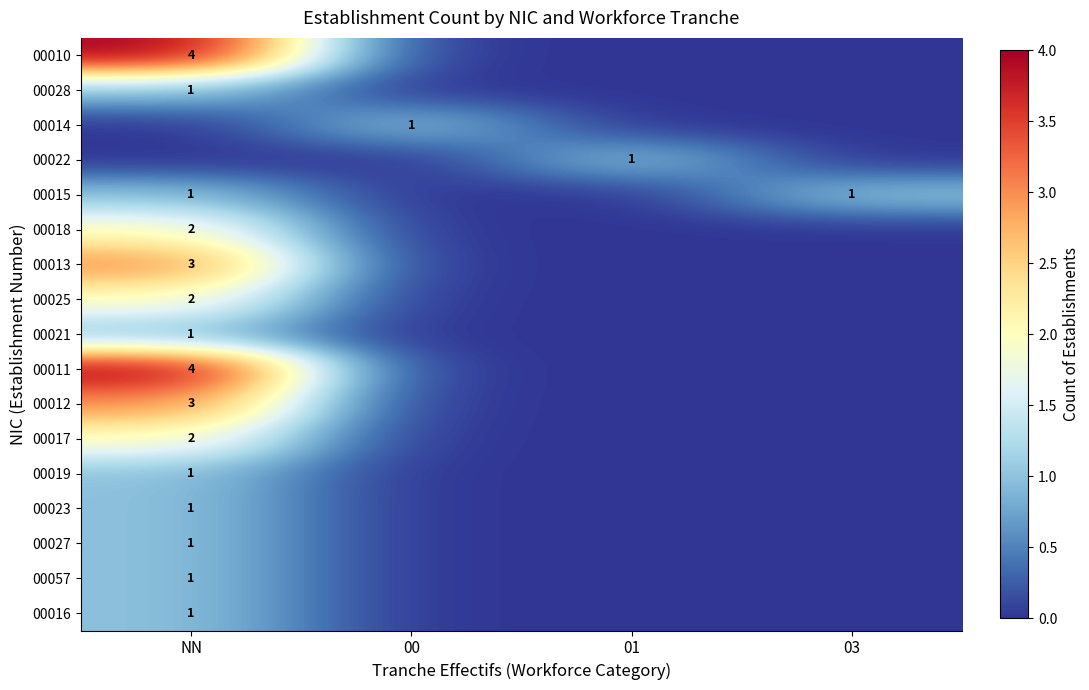

Is it true that 00018 equals 2 at NN?

True